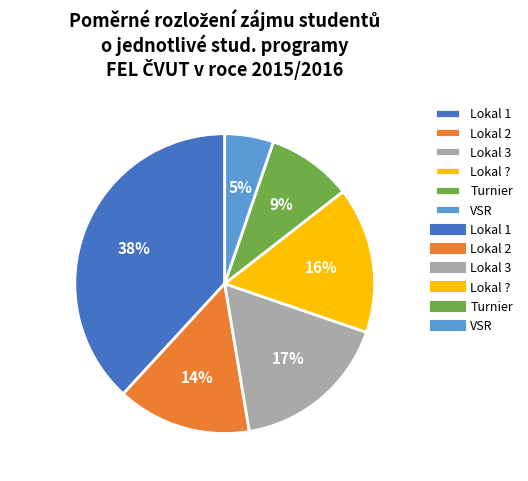

Do Lokal 1 and VSR together represent more than half of the pie?

No